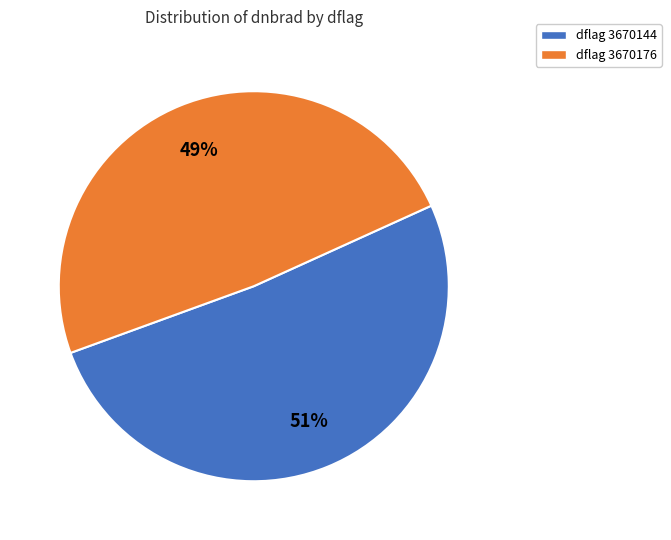

Count the number of slices in the pie.

2